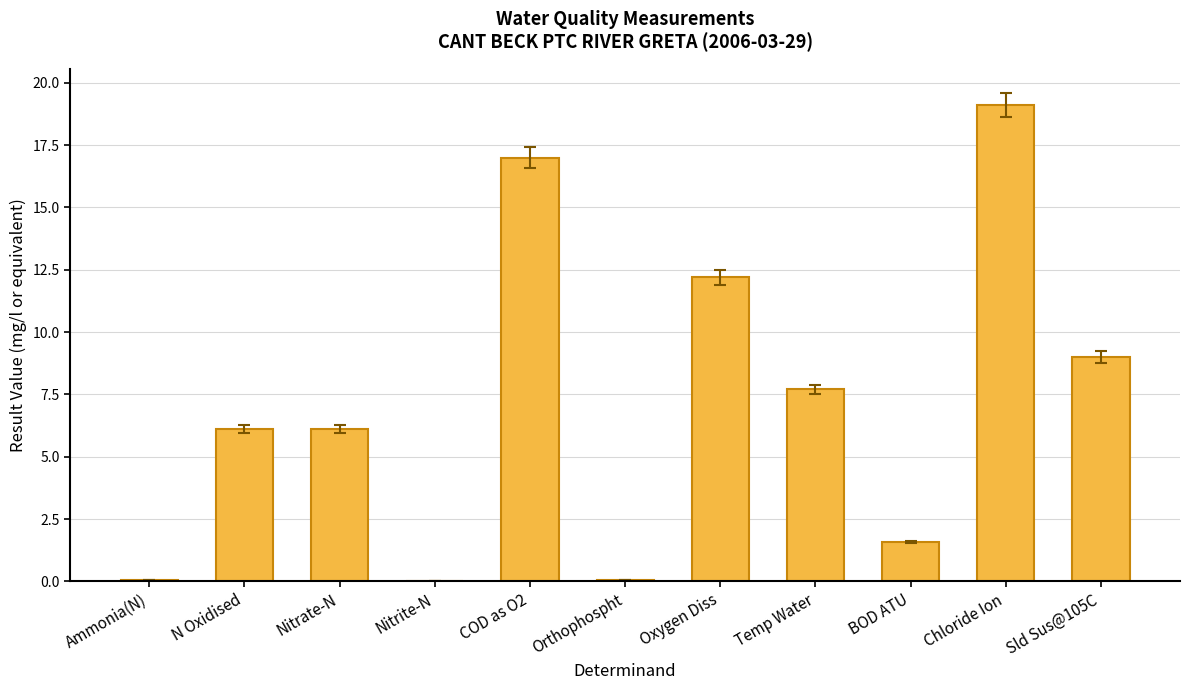

Between Temp Water and Nitrite-N, which is larger?

Temp Water